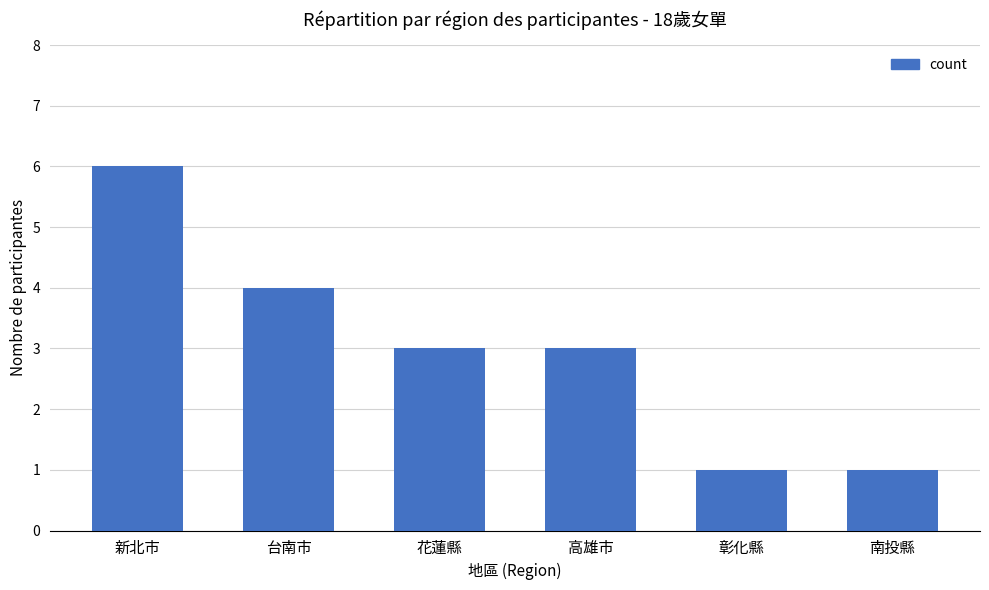

What is the label of the 4th bar from the left?

高雄市